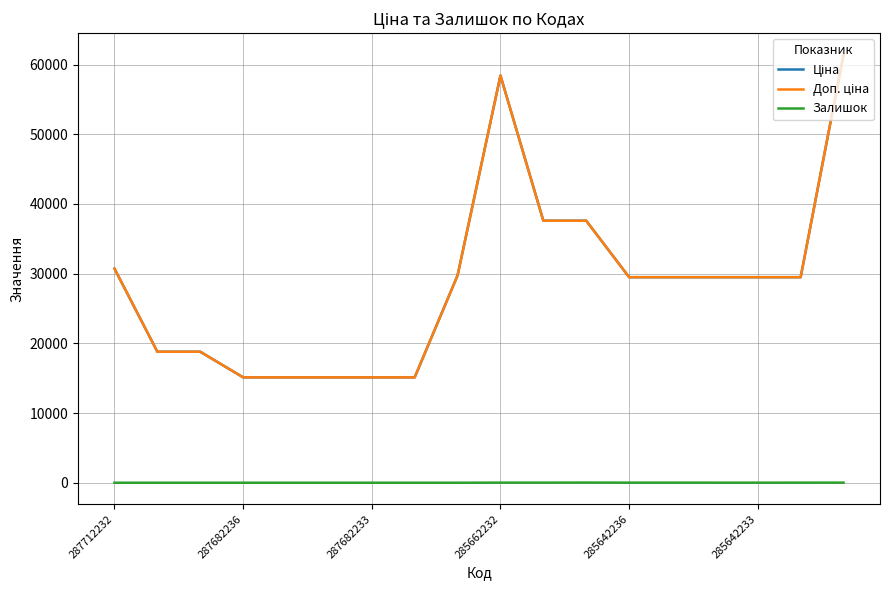

Does the chart have visible grid lines?

Yes